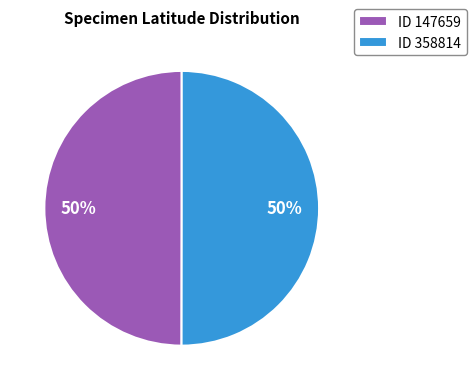

Combined, do ID 147659 and ID 358814 account for over 50%?

Yes